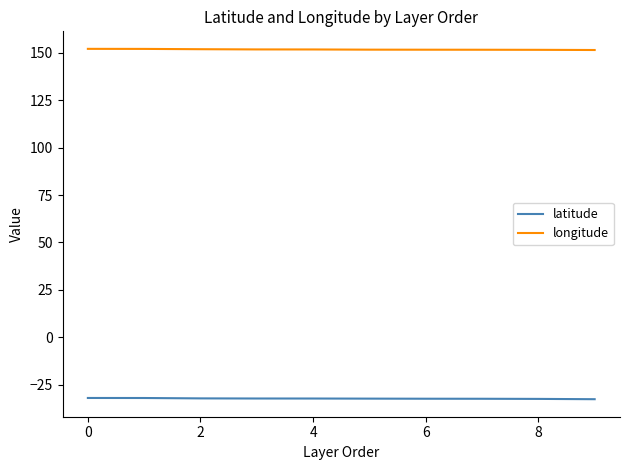

What is the highest value of the latitude series?

-32.1